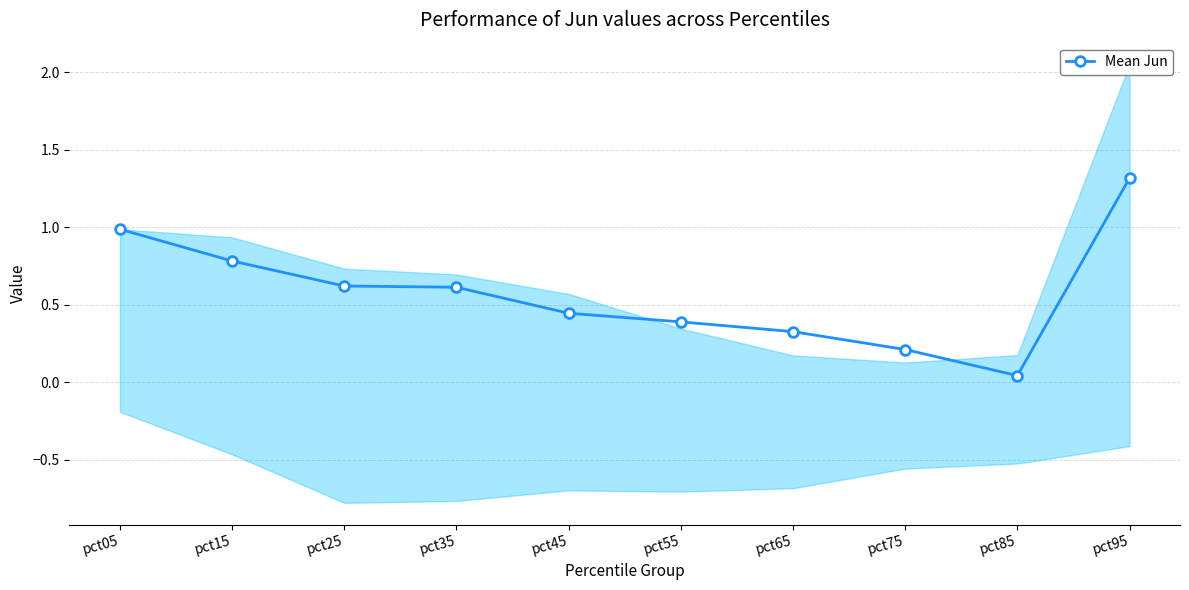

True or false: there are more than 1 points higher than both neighbors.

False